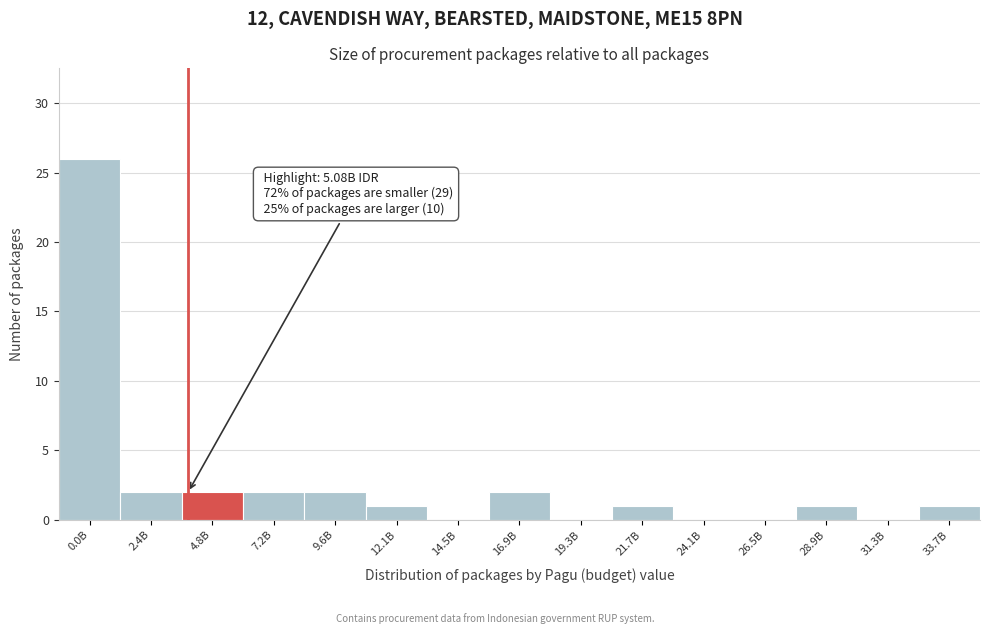

Reading left to right, transcribe all the data shown in this chart.

0.0B=26	2.4B=2	4.8B=2	7.2B=2	9.6B=2	12.1B=1	14.5B=0	16.9B=2	19.3B=0	21.7B=1	24.1B=0	26.5B=0	28.9B=1	31.3B=0	33.7B=1